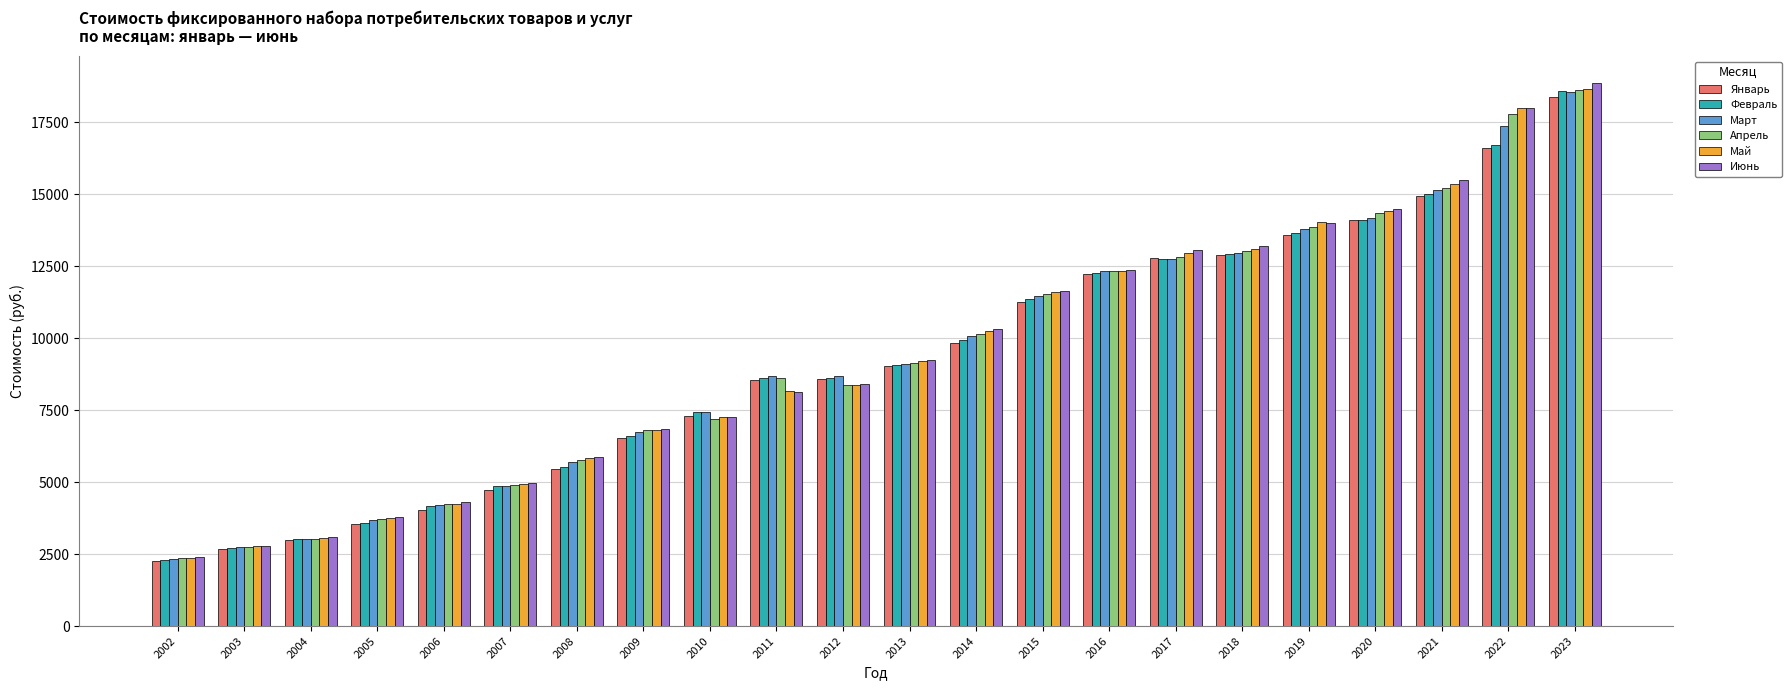

How many values in the Май series are below 9225?

11